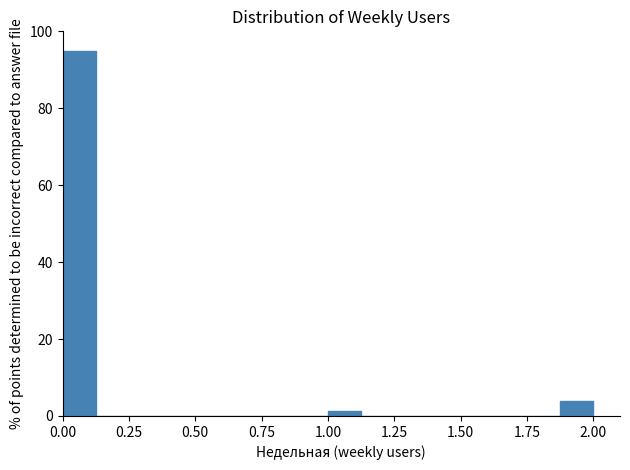

Read against the x-axis, roughly where is the centre of the tallest bar?

0.05